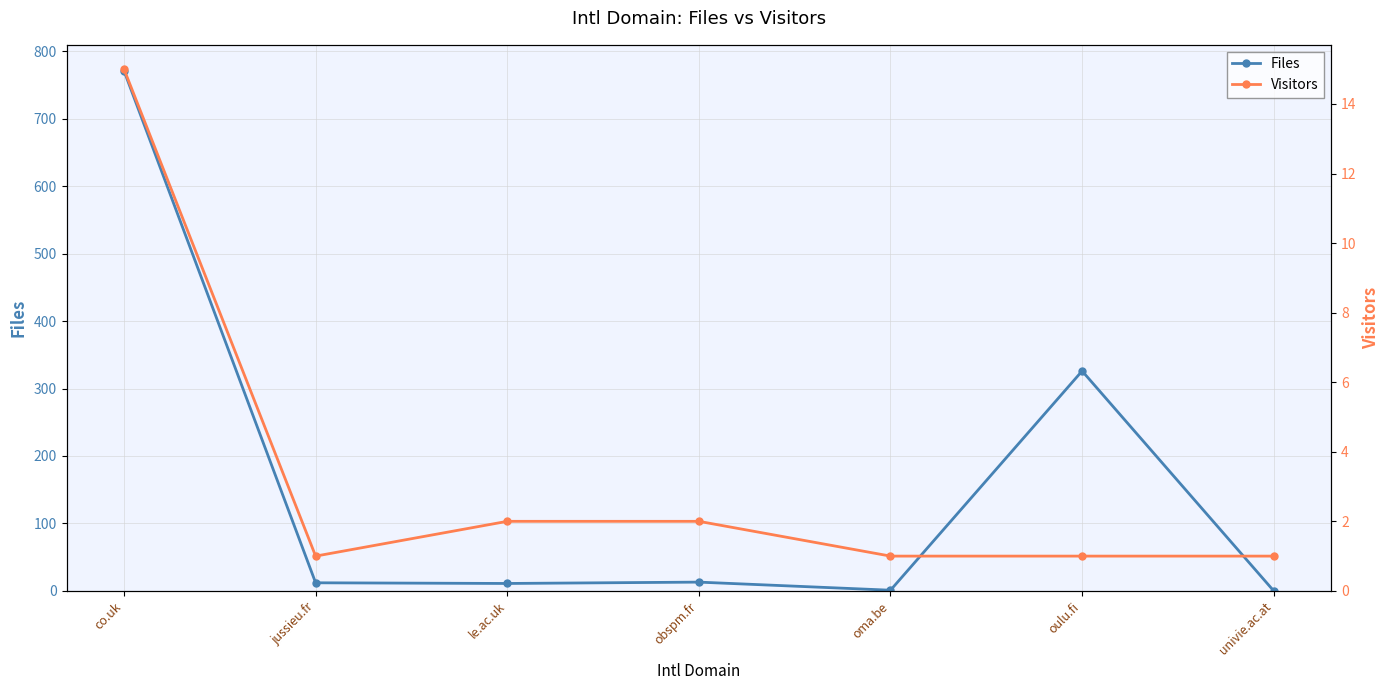

Between oulu.fi and oma.be, which is larger?

oulu.fi